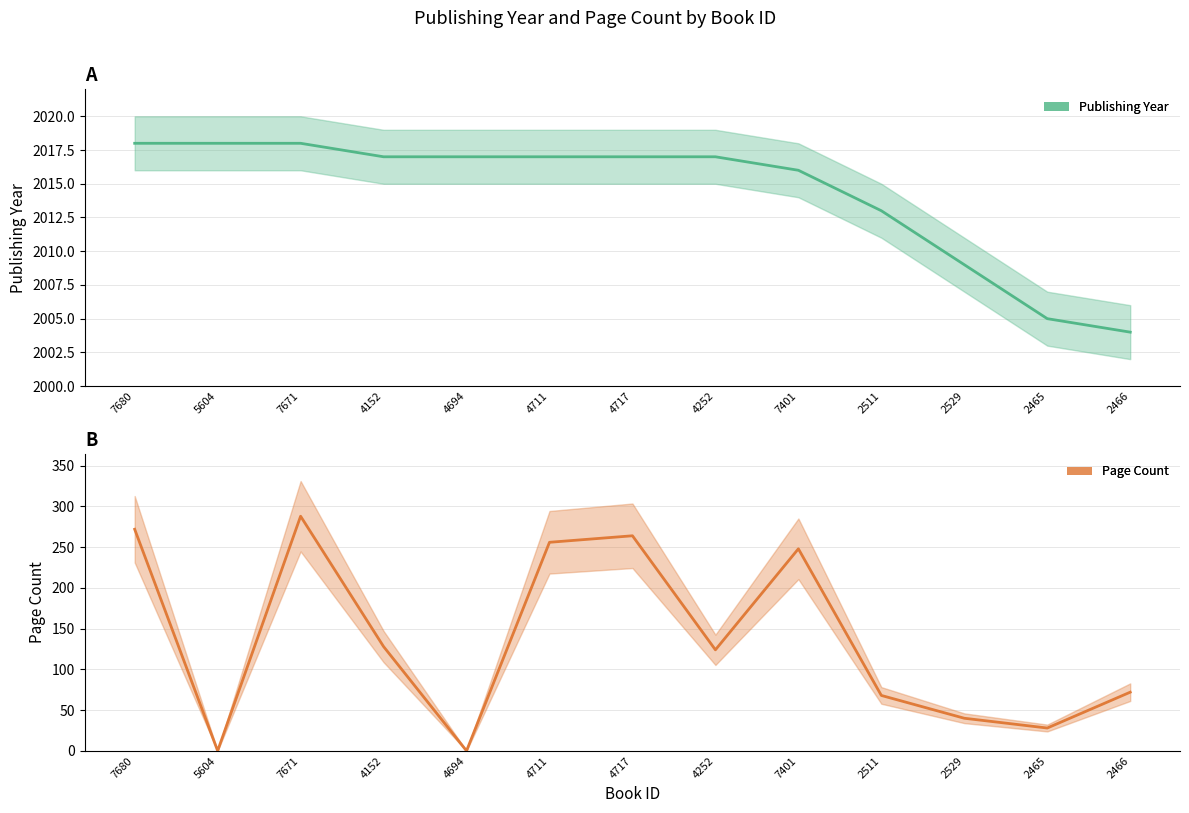

Read the pageCount value at 4717, to the nearest 10.

260